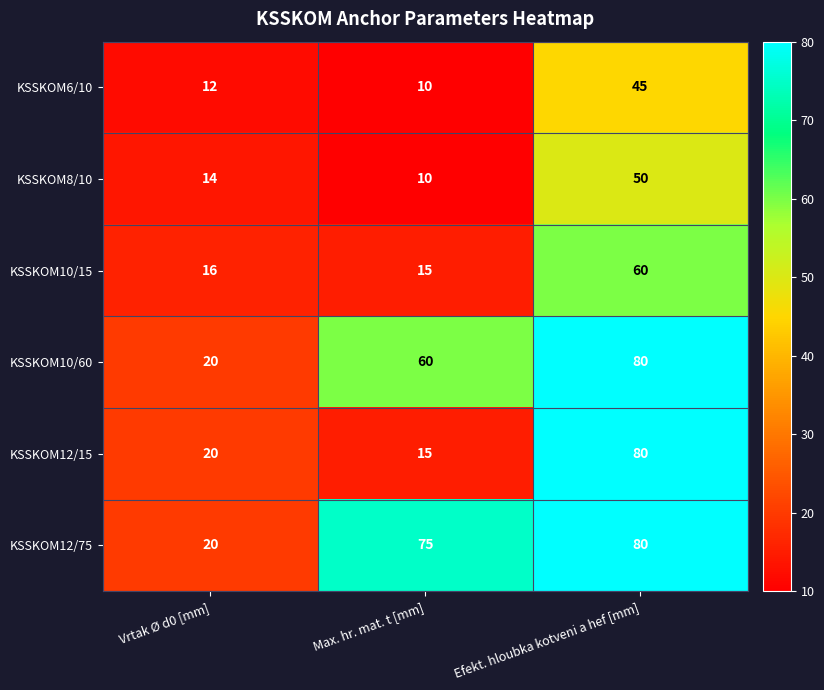

The KSSKOM10/15 series shows 7 at Max. hr. mat. t [mm]. True or false?

False